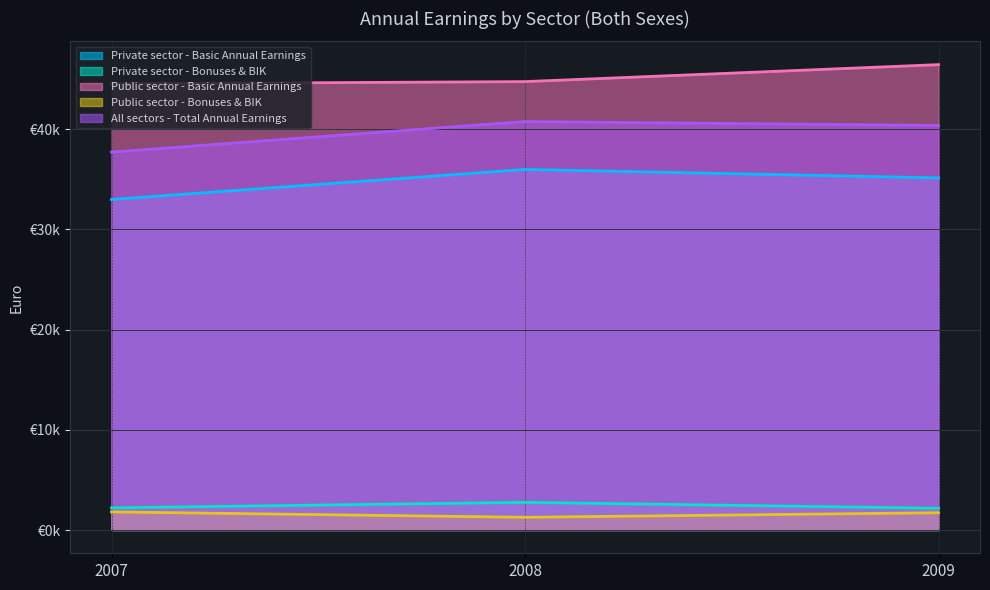

At how many categories does at least one series exceed 32906?

3